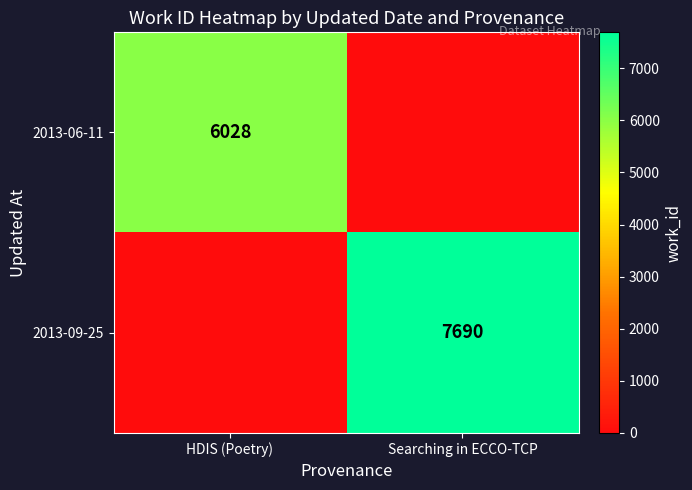

Between HDIS (Poetry) and Searching in ECCO-TCP, which is larger?

HDIS (Poetry)